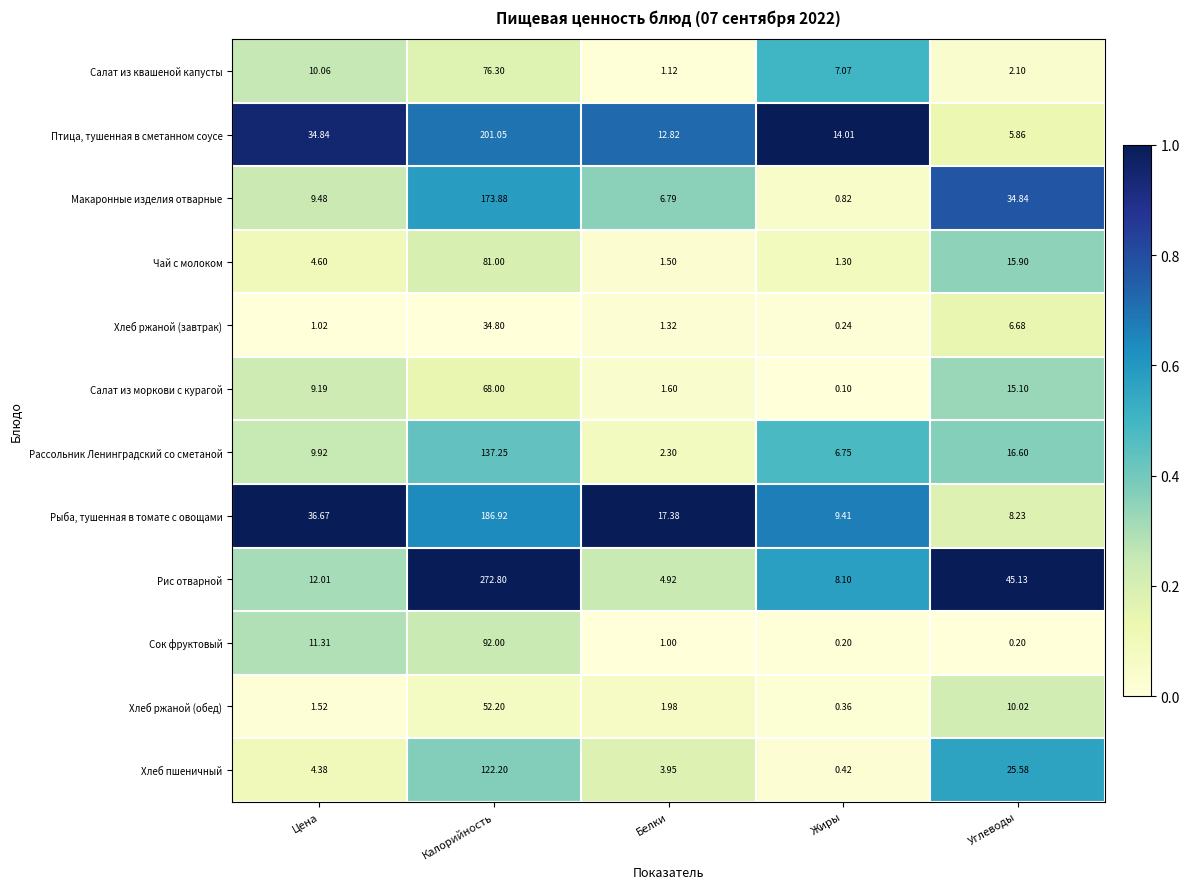

Rank the series by their maximum value, from lowest to highest.

Хлеб ржаной (завтрак), Хлеб ржаной (обед), Салат из моркови с курагой, Салат из квашеной капусты, Чай с молоком, Сок фруктовый, Хлеб пшеничный, Рассольник Ленинградский со сметаной, Макаронные изделия отварные, Рыба, тушенная в томате с овощами, Птица, тушенная в сметанном соусе, Рис отварной